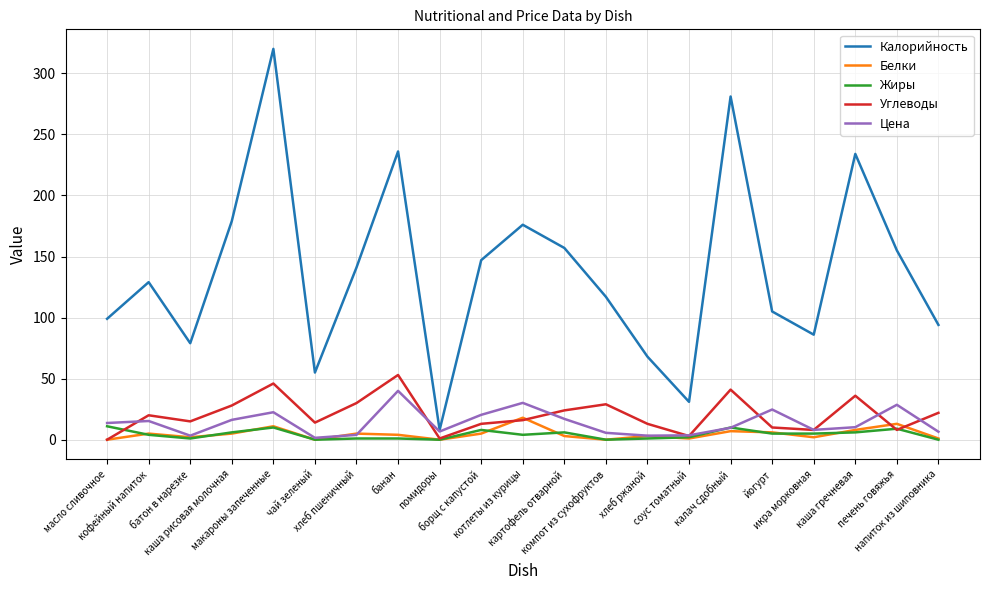

True or false: Жиры and Калорийность cross at least once.

False